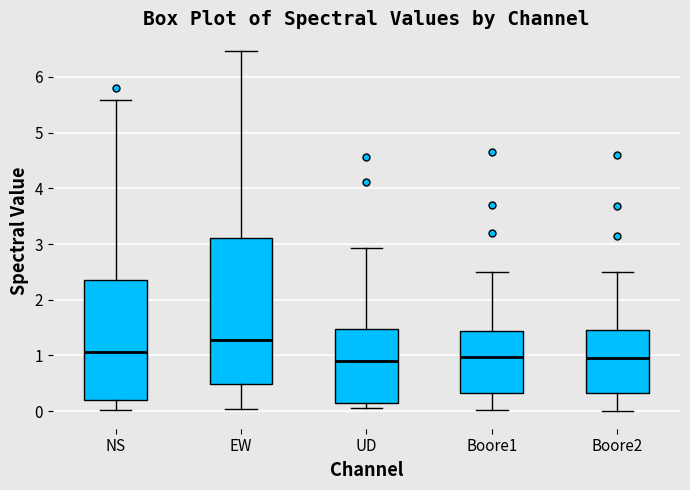

Where does the upper whisker of the box for UD end on the y-axis? The values are not printed on the chart, so give them approximately, as read against the axis.

2.9